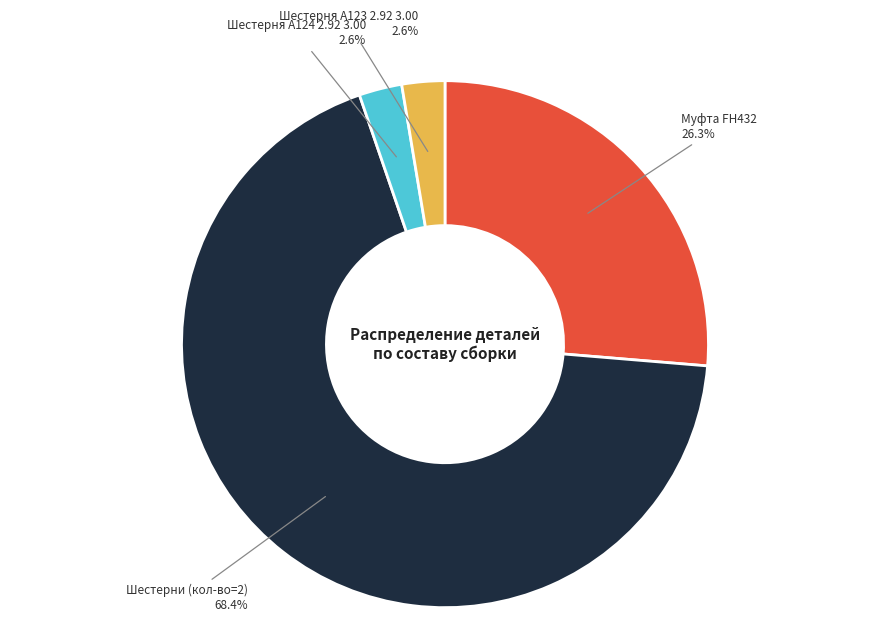

How many segments does this pie chart have?

4